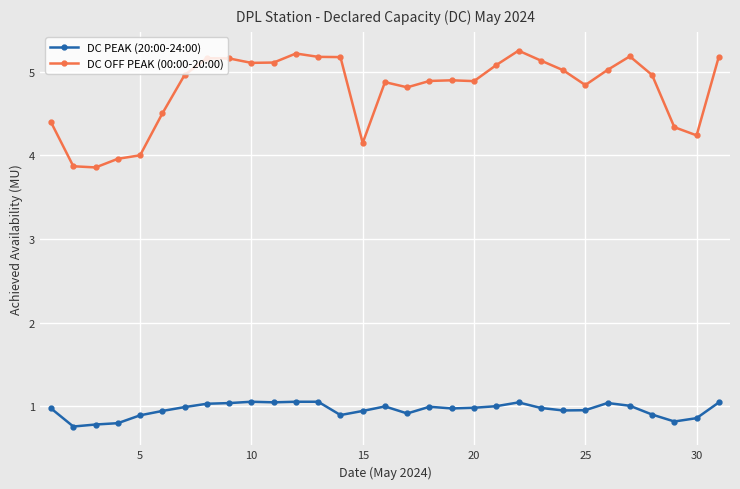

List the series in order of their overall mean, lowest first.

DC PEAK (20:00-24:00), DC OFF PEAK (00:00-20:00)